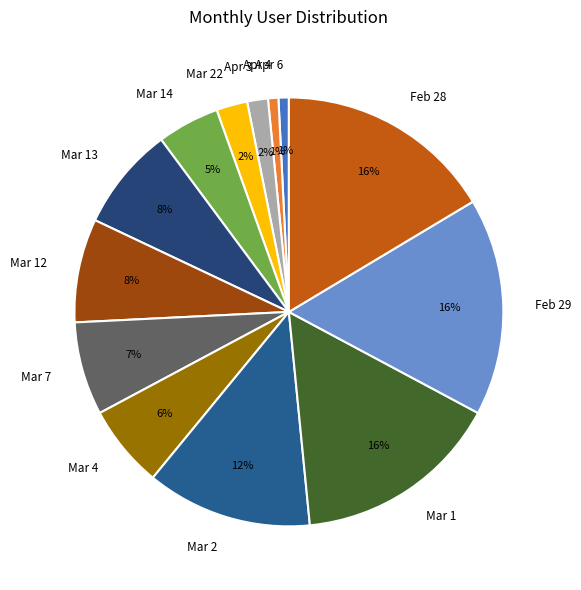

Is Feb 29 the majority of the pie?

No